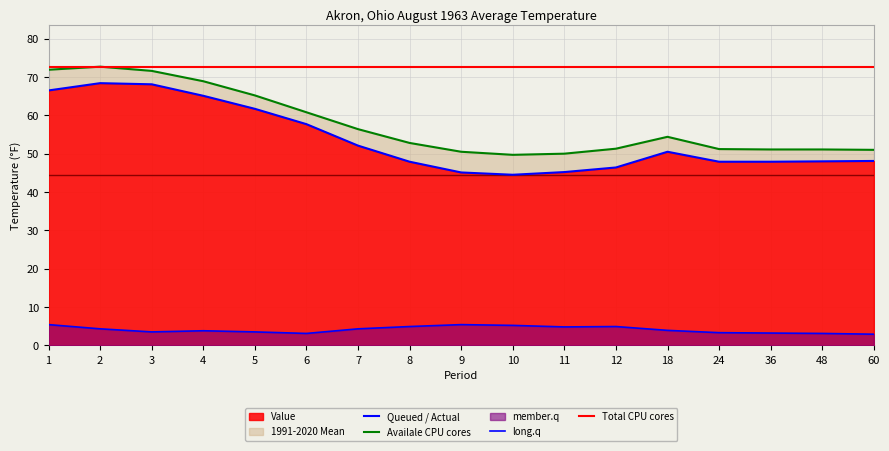

Which series has the largest range (max minus min)?

Value